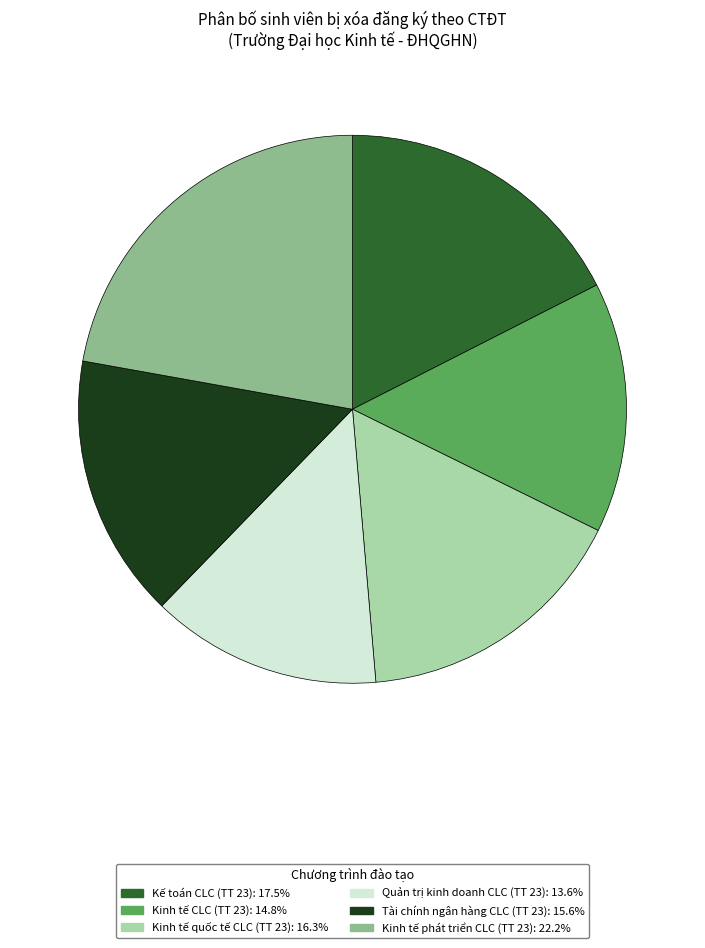

Between Kế toán CLC (TT 23) and Tài chính ngân hàng CLC (TT 23), which is larger?

Kế toán CLC (TT 23)